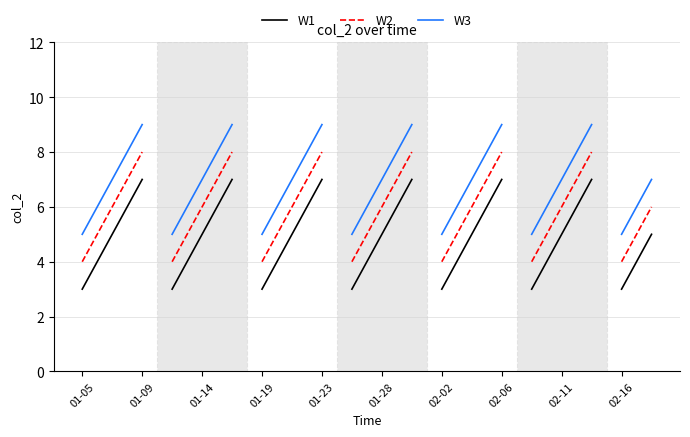

What is the difference between the maximum and minimum values in the W1 series?

4